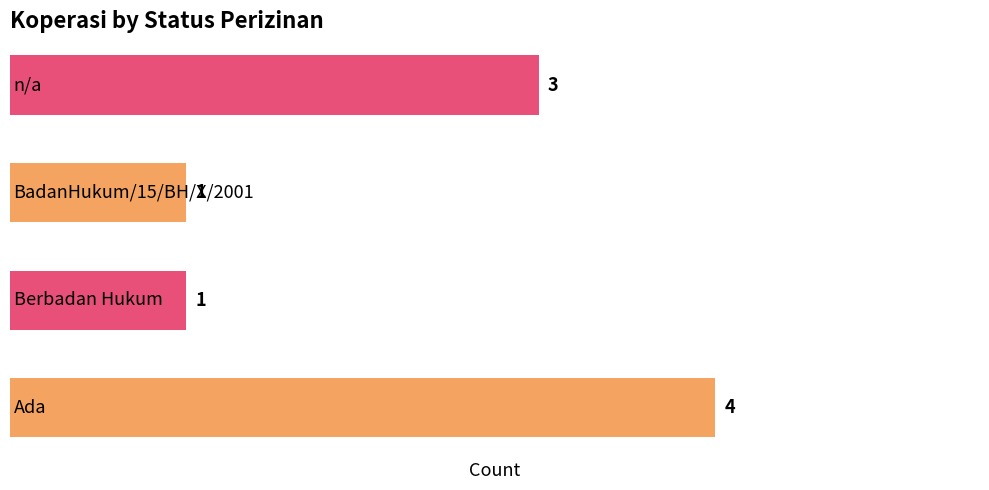

Reading top to bottom, extract all data points from this chart.

3	1	1	4